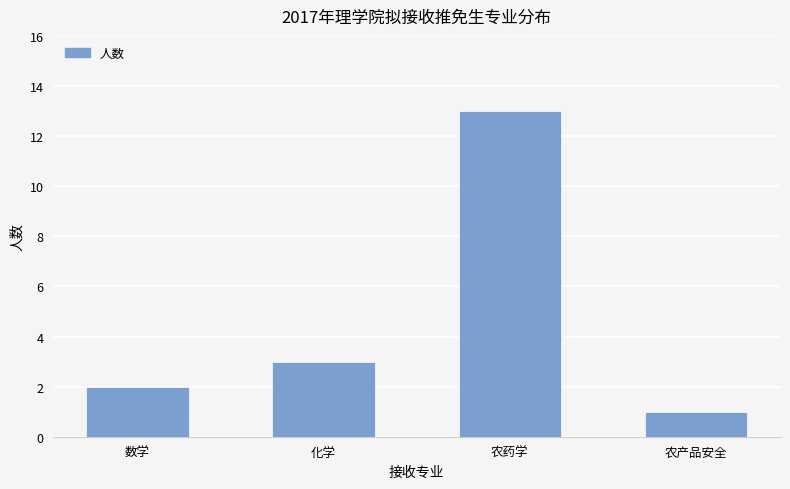

What is the smallest value displayed?

1